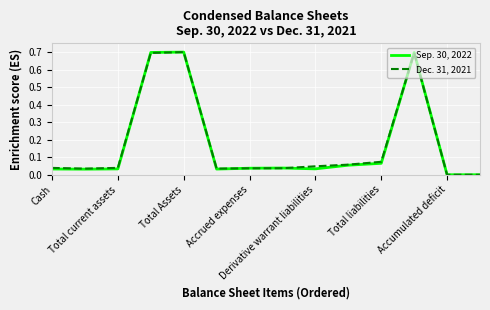

Rank the series by their average value, from highest to lowest.

Dec. 31, 2021, Sep. 30, 2022